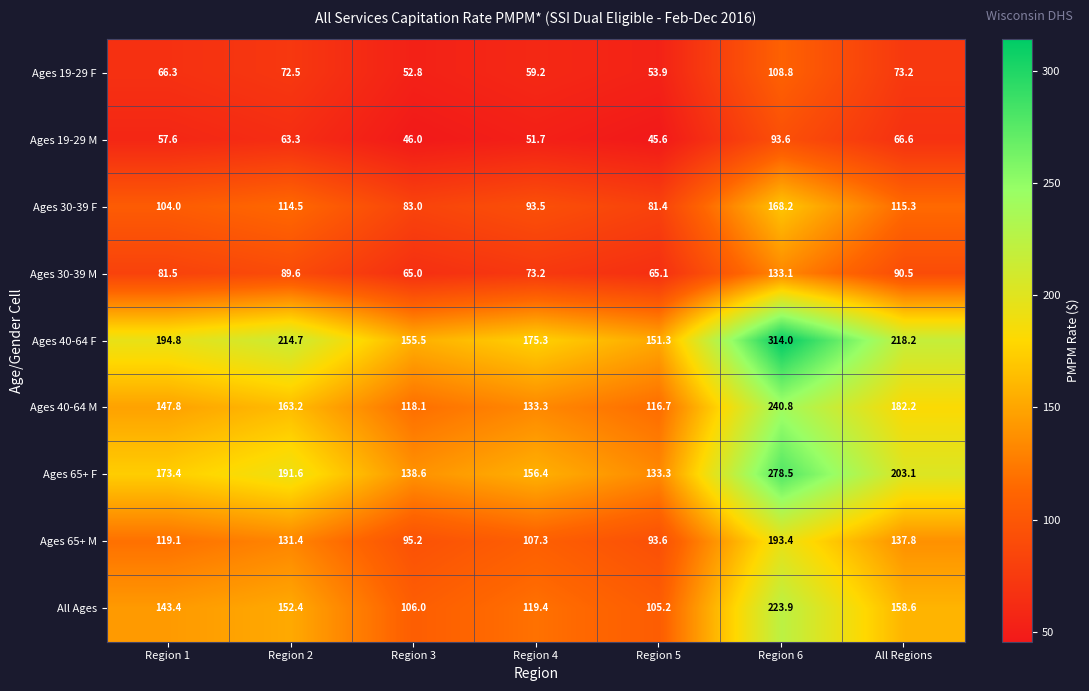

Which series has the largest range (max minus min)?

Ages 40-64 F